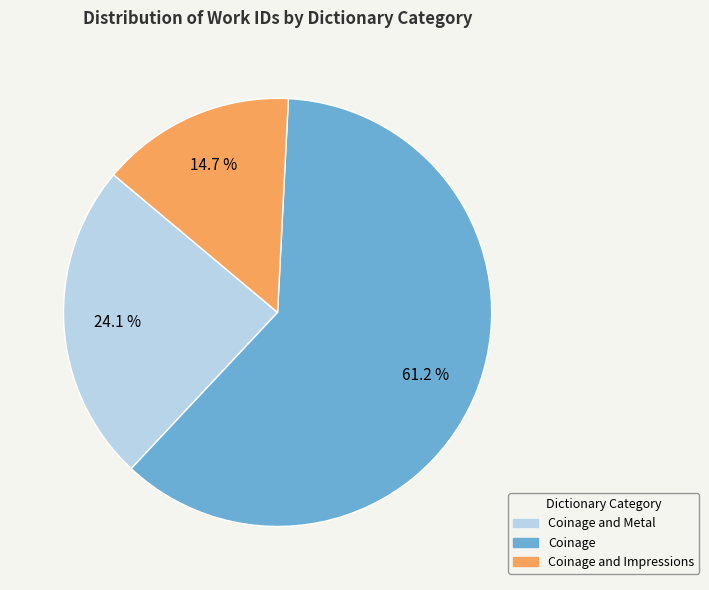

Rank the categories by value from highest to lowest.

Coinage, Coinage and Metal, Coinage and Impressions